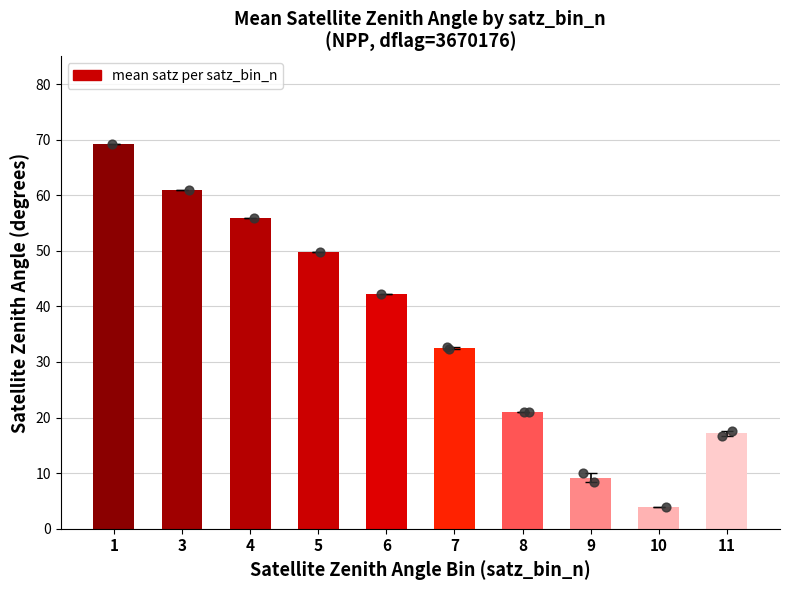

What is the ratio of the value at 3 to the value at 4?

1.1